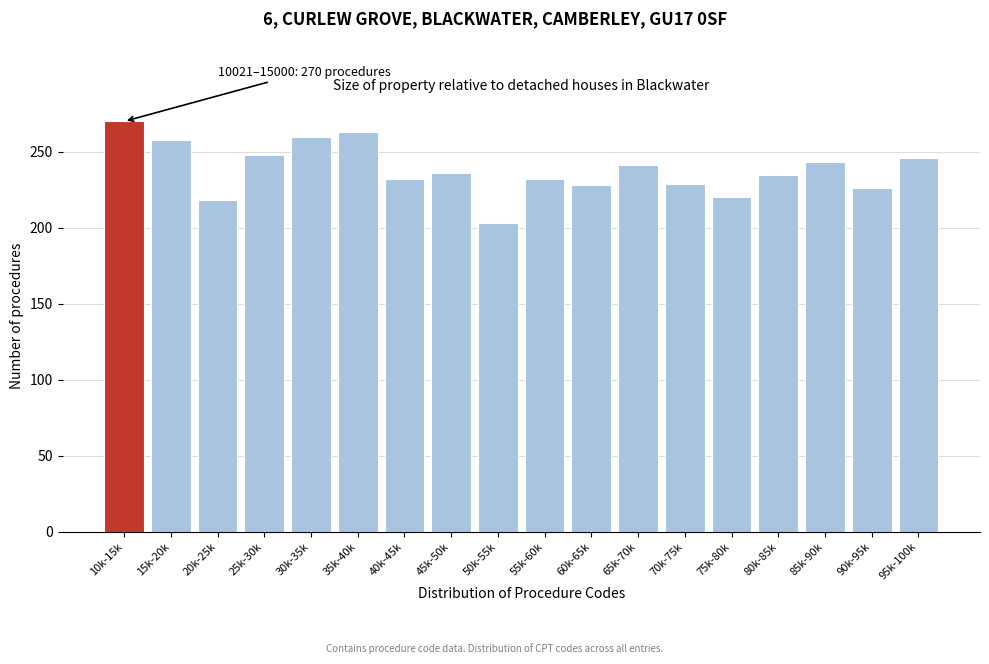

What value does the data have at 65k-70k?

241